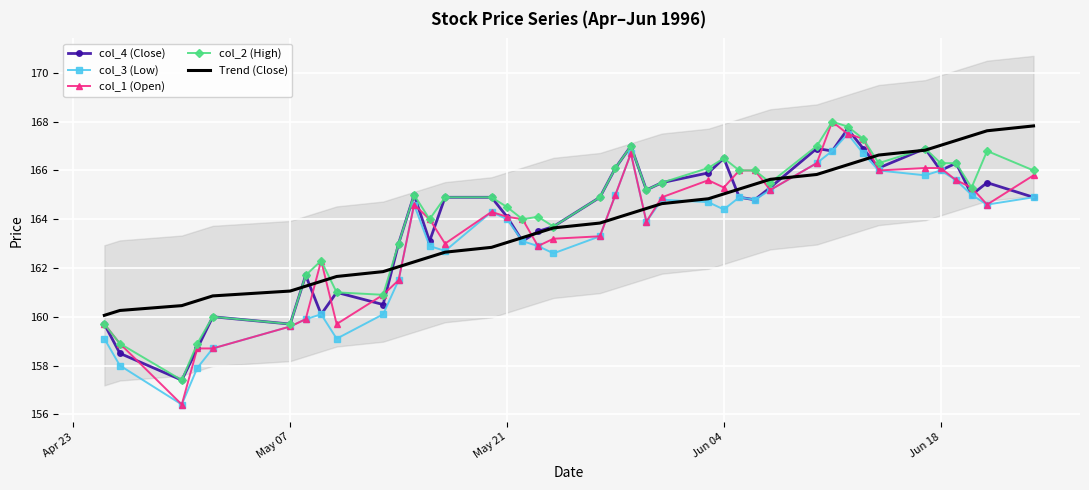

What is the lowest value of the Trend (Close) series?

160.1